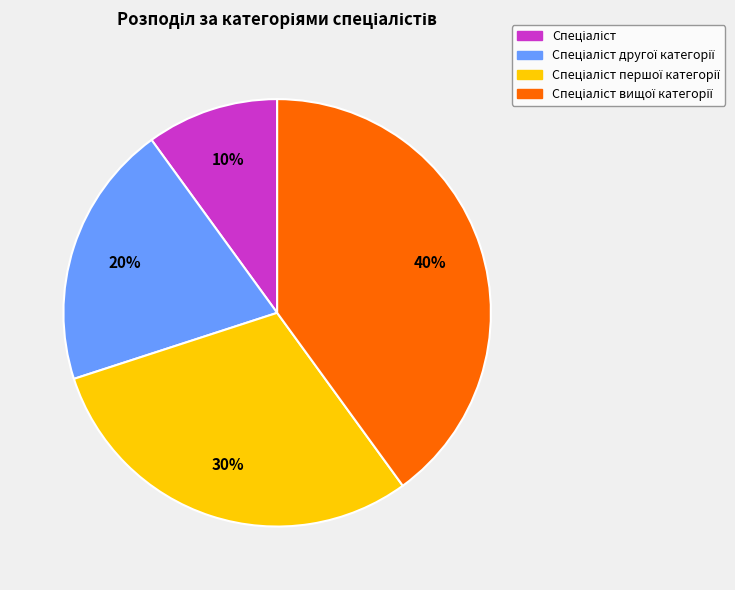

Is there a majority slice in this chart?

No